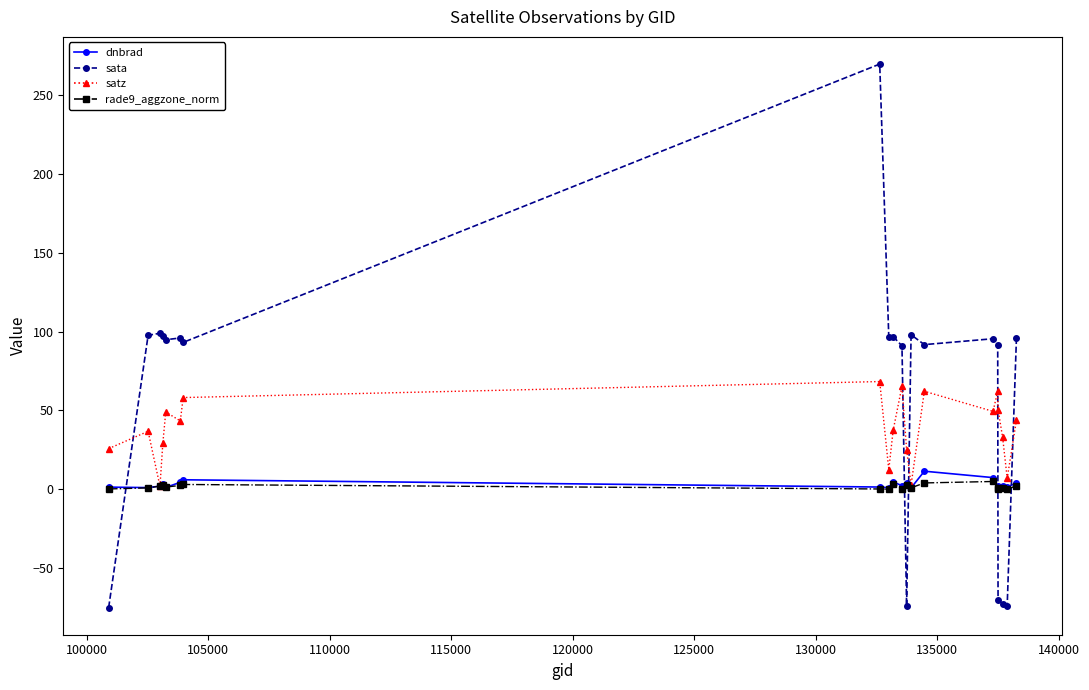

Which series has the largest total across all categories?

sata